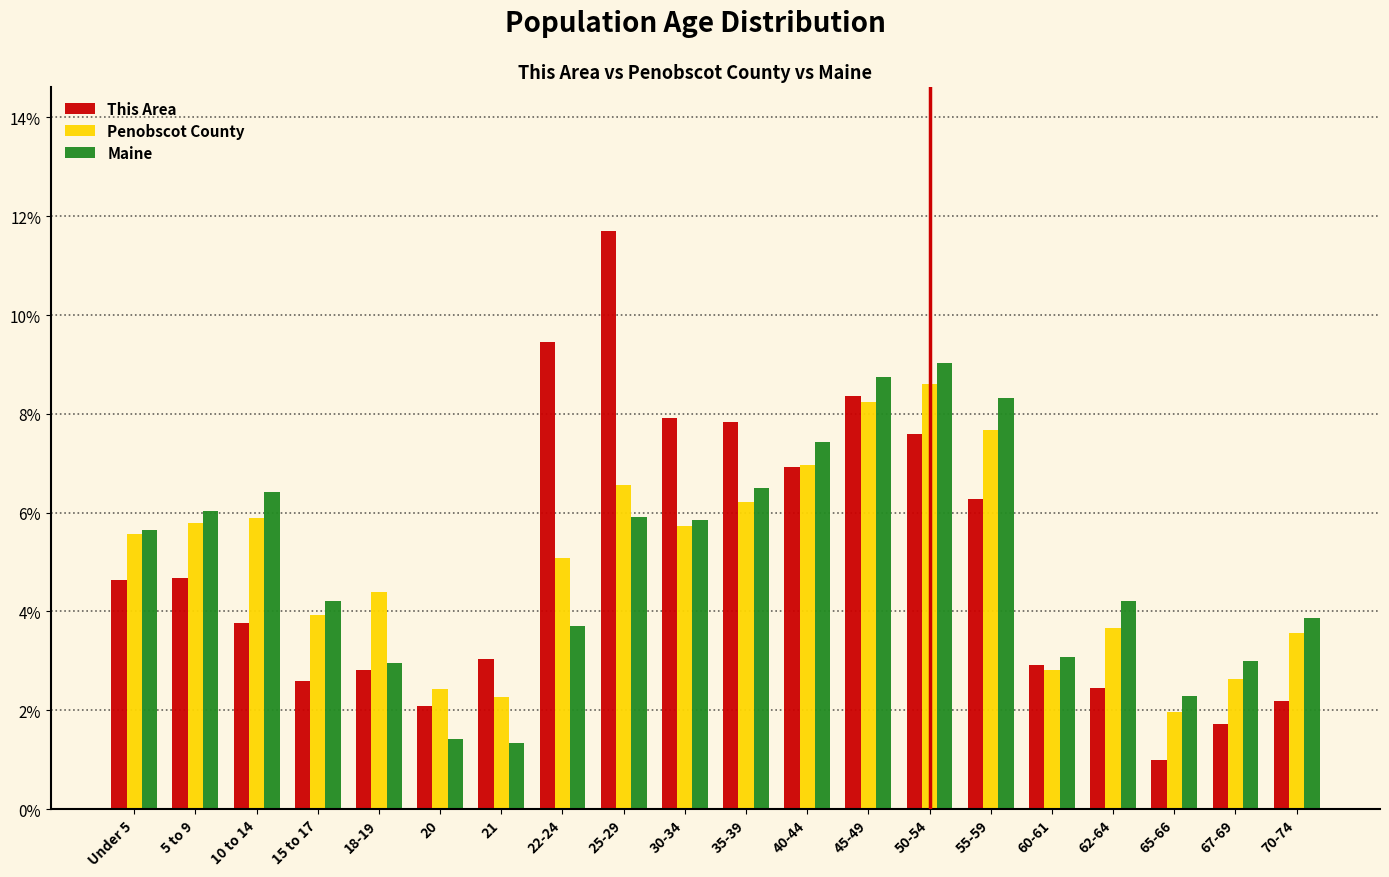

Read the Penobscot County value at 10 to 14.

5.9